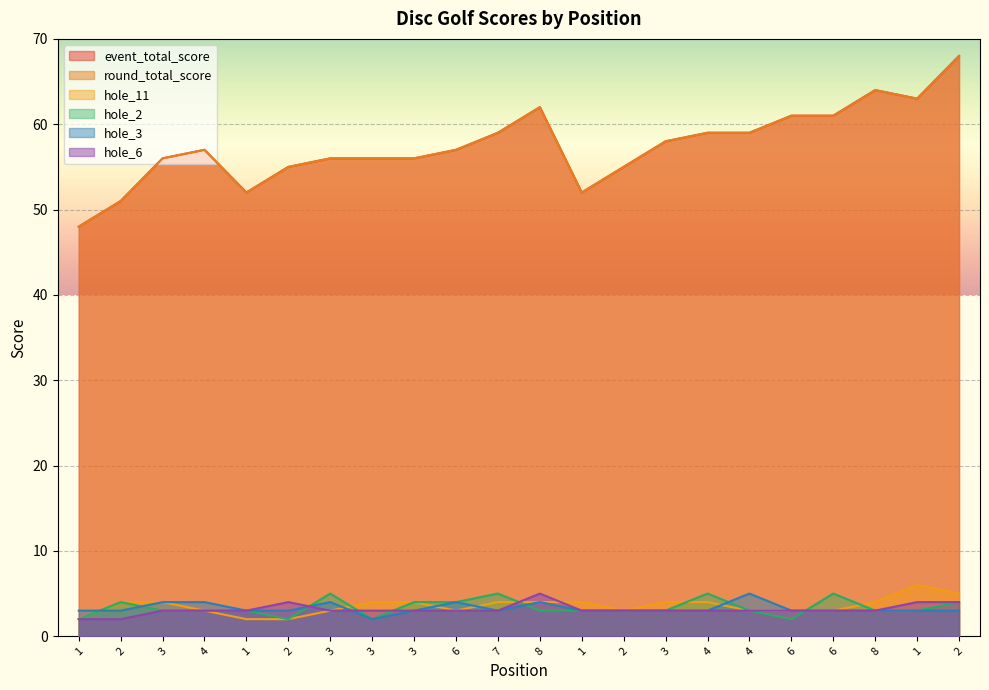

What is the difference between the hole_2 values at 4 and 1?

3